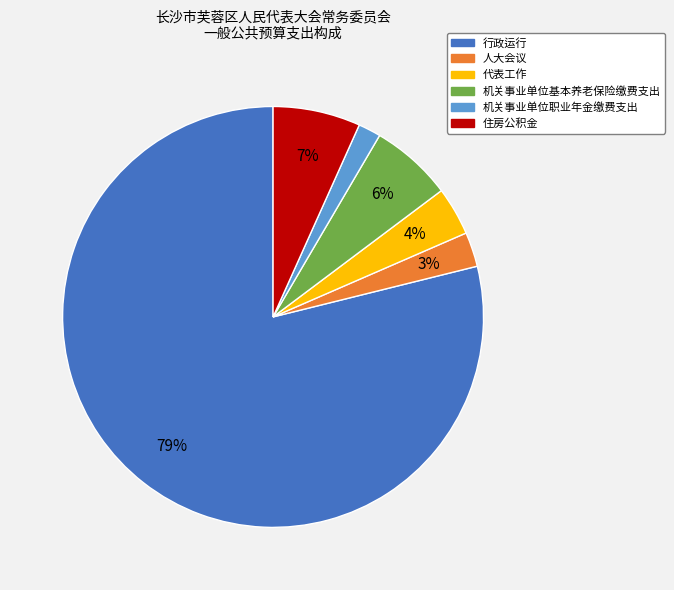

Is there any slice that represents more than half of the pie?

Yes